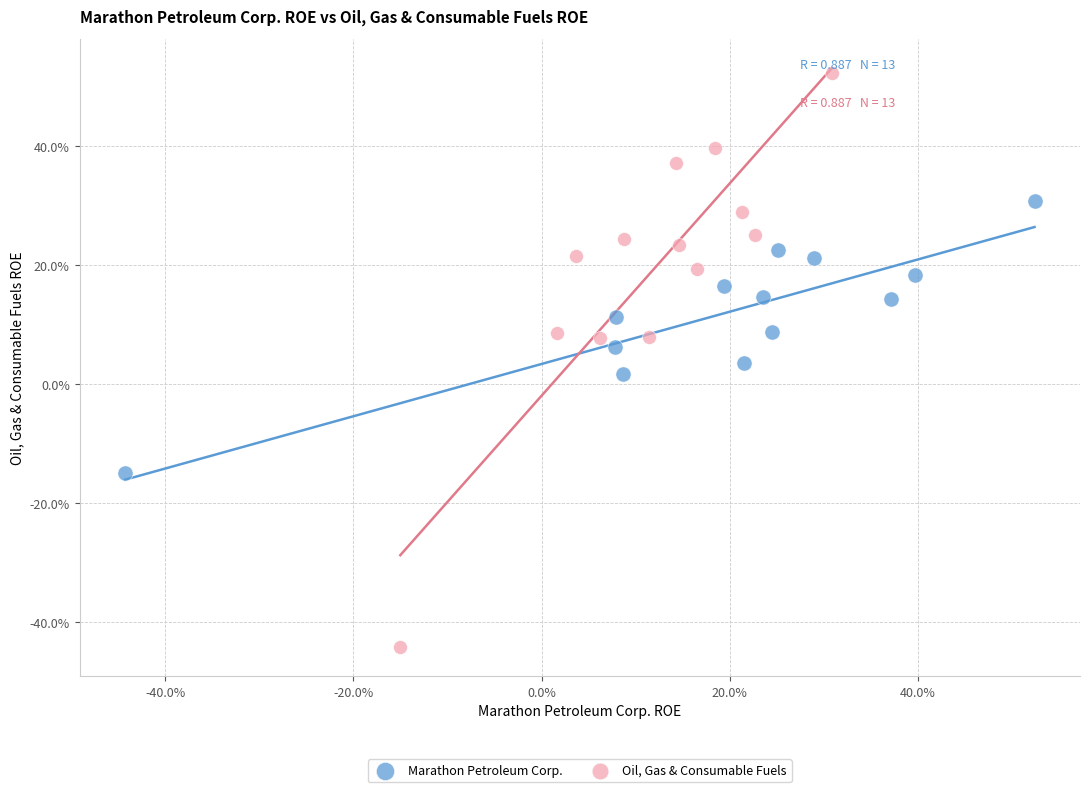

Which series reaches the maximum Y coordinate?

Oil, Gas & Consumable Fuels